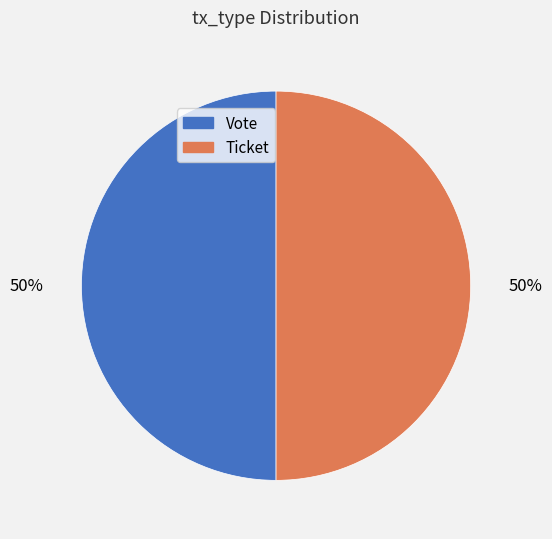

To the nearest percent, what portion does Vote represent?

50%